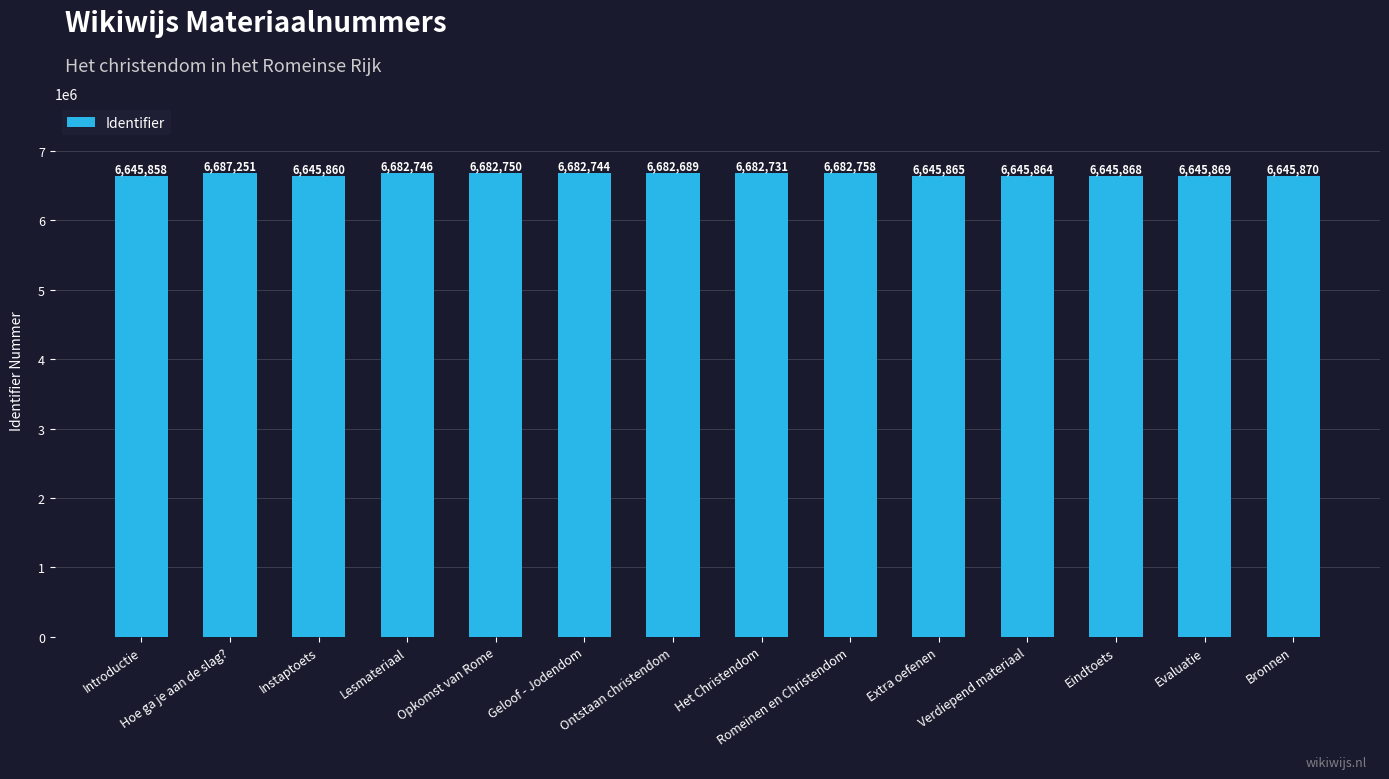

Rank the categories by value from highest to lowest.

Hoe ga je aan de slag?, Romeinen en Christendom, Opkomst van Rome, Lesmateriaal, Geloof - Jodendom, Het Christendom, Ontstaan christendom, Bronnen, Evaluatie, Eindtoets, Extra oefenen, Verdiepend materiaal, Instaptoets, Introductie